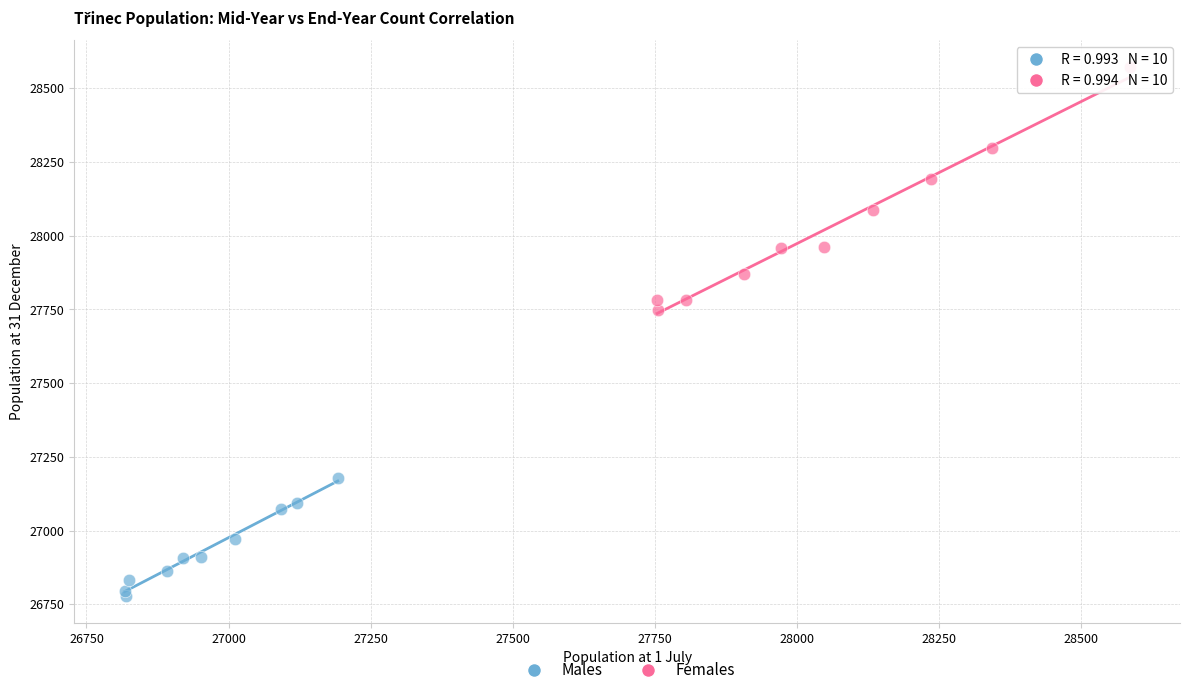

Which series reaches the maximum Y coordinate?

Females